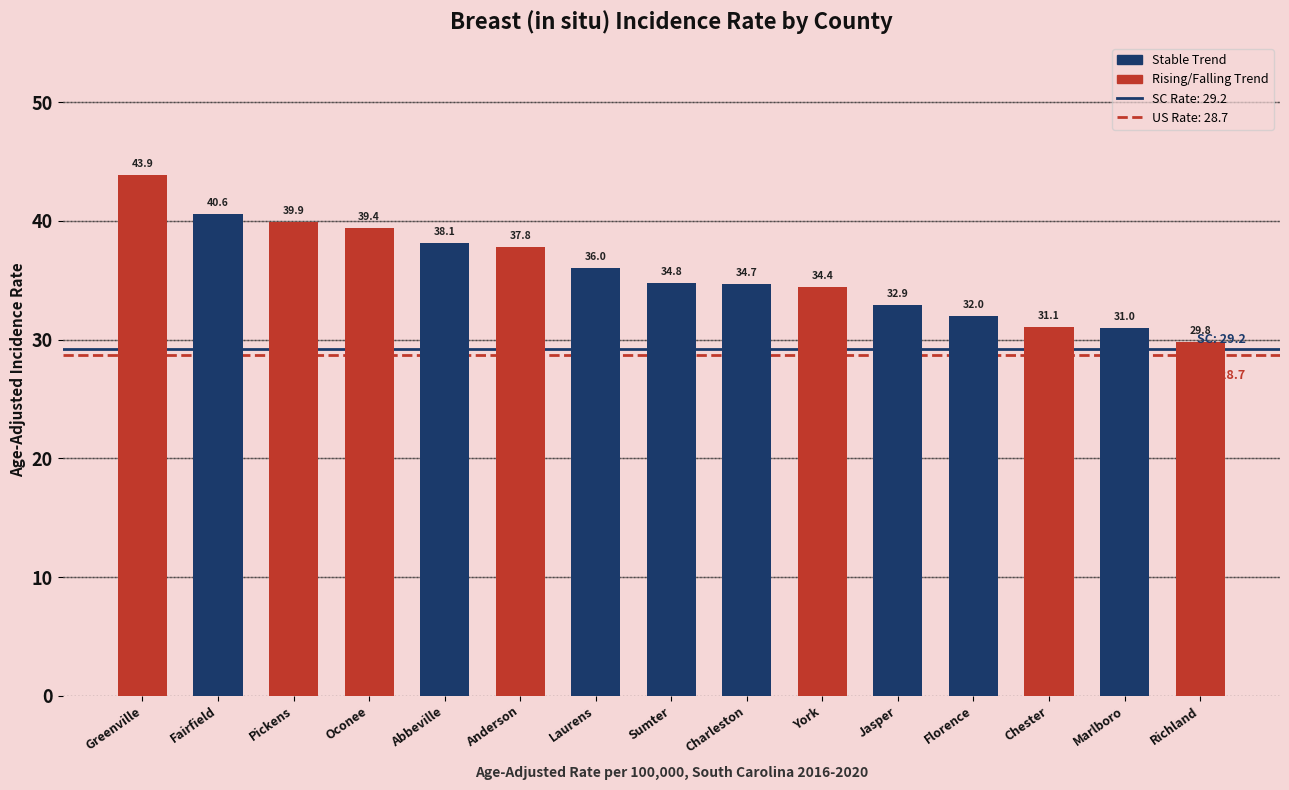

Reading left to right, list all the values displayed in this chart.

Greenville=43.9	Fairfield=40.6	Pickens=39.9	Oconee=39.4	Abbeville=38.1	Anderson=37.8	Laurens=36.0	Sumter=34.8	Charleston=34.7	York=34.4	Jasper=32.9	Florence=32.0	Chester=31.1	Marlboro=31.0	Richland=29.8